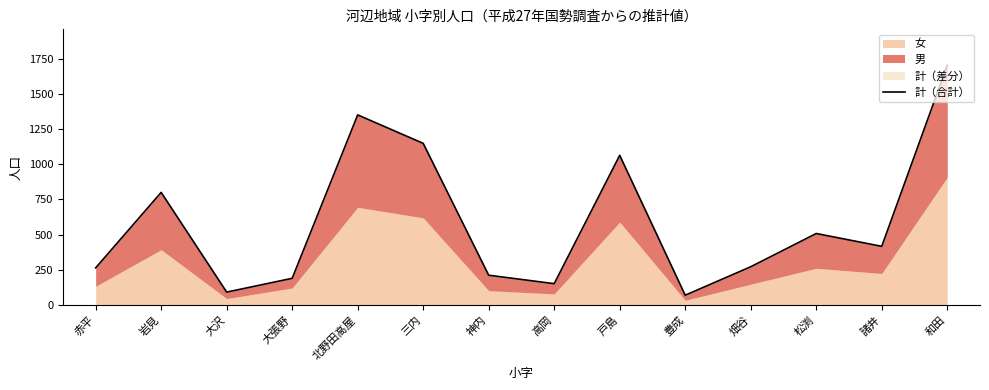

Which category has the highest value across all series?

和田